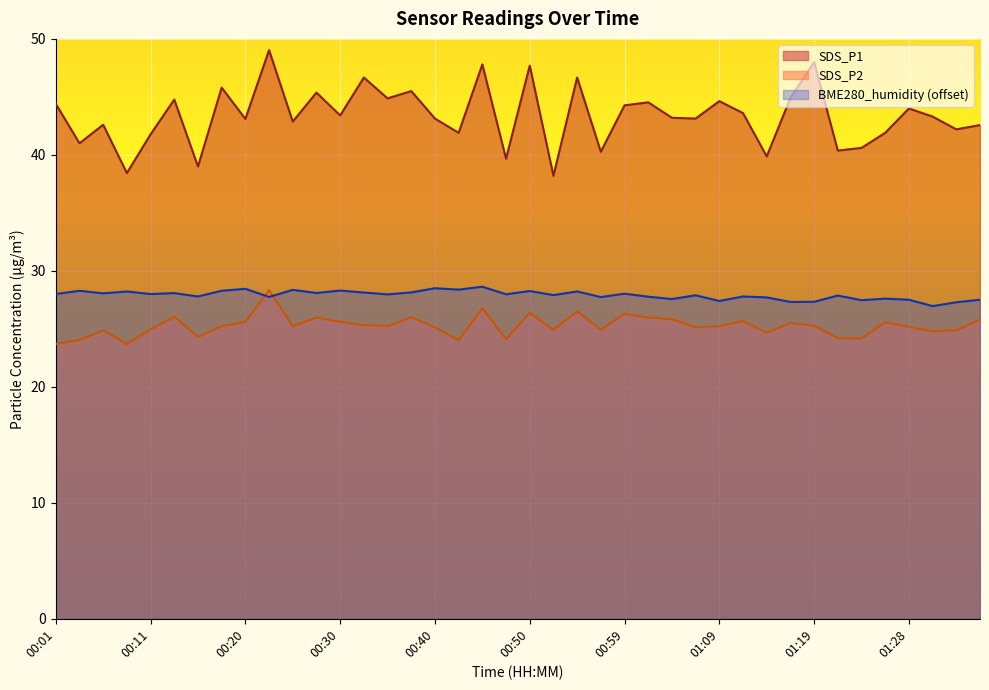

At which category does SDS_P2 reach its first local valley?

00:08